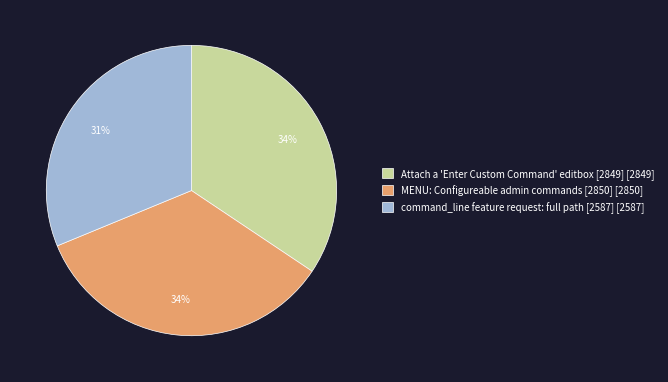

Is MENU: Configureable admin commands [2850] [2850] the majority of the pie?

No